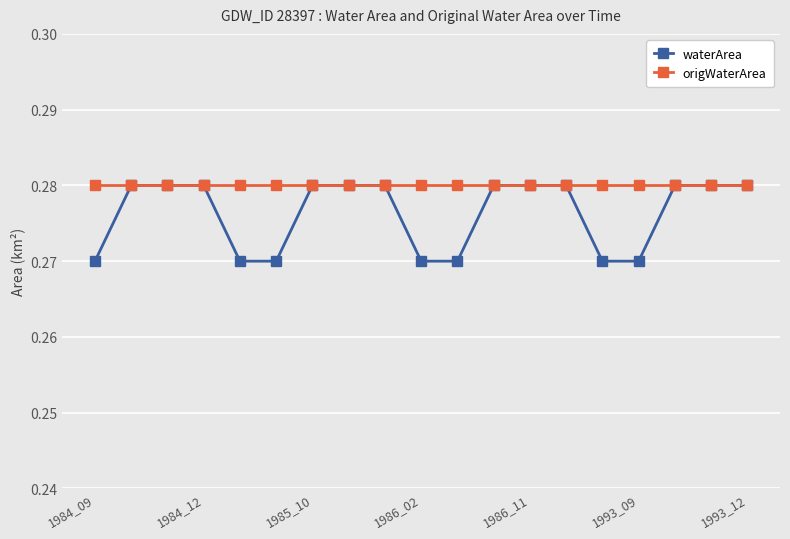

Which series has the largest range (max minus min)?

waterArea